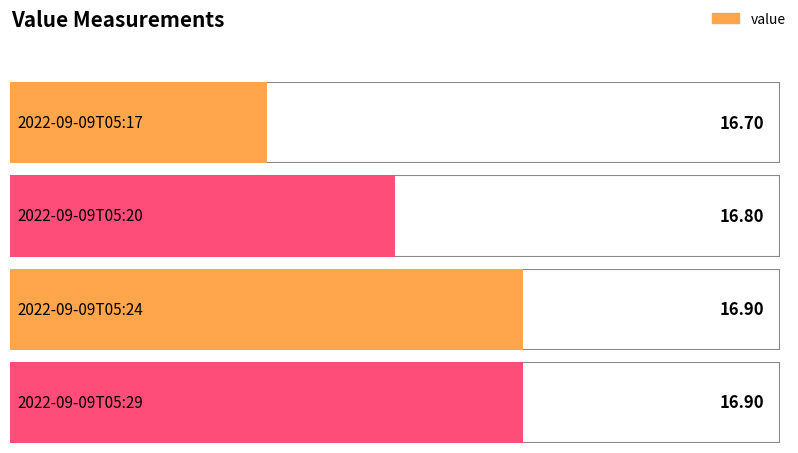

What is the smallest value displayed?

16.7